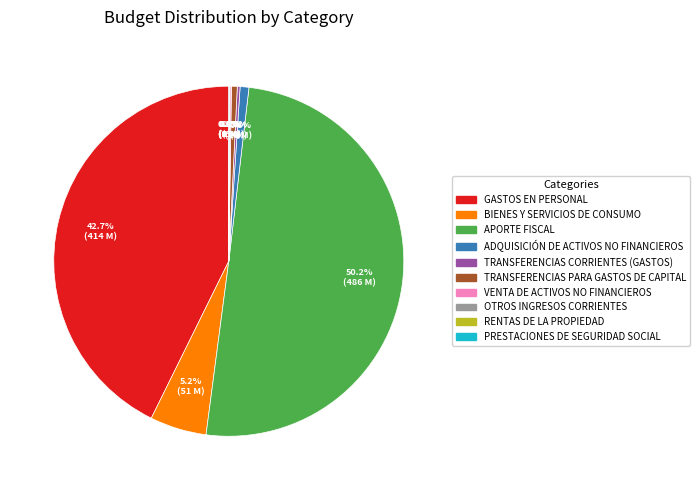

Between ADQUISICIÓN DE ACTIVOS NO FINANCIEROS and APORTE FISCAL, which is larger?

APORTE FISCAL